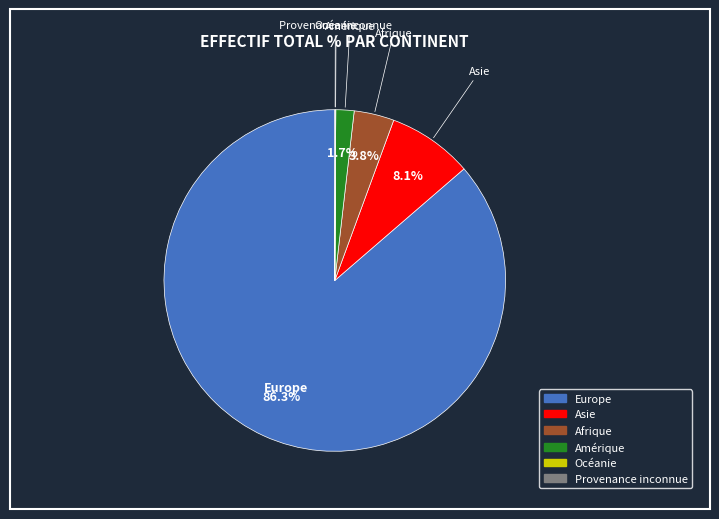

To the nearest percent, what portion does Asie represent?

8%